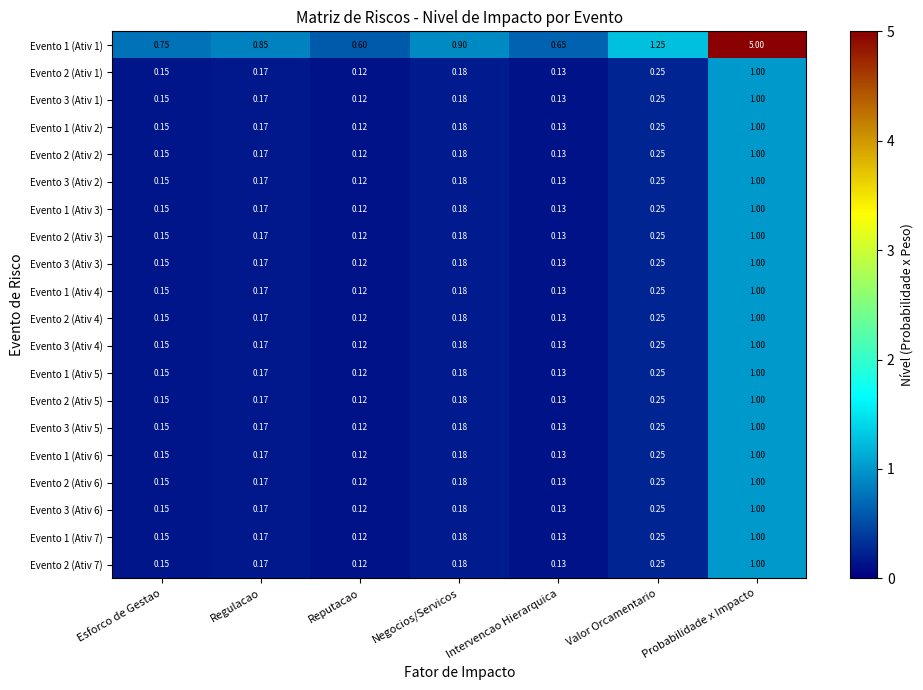

At which label is Evento 1 (Ativ 3) closest to 0?

Reputacao